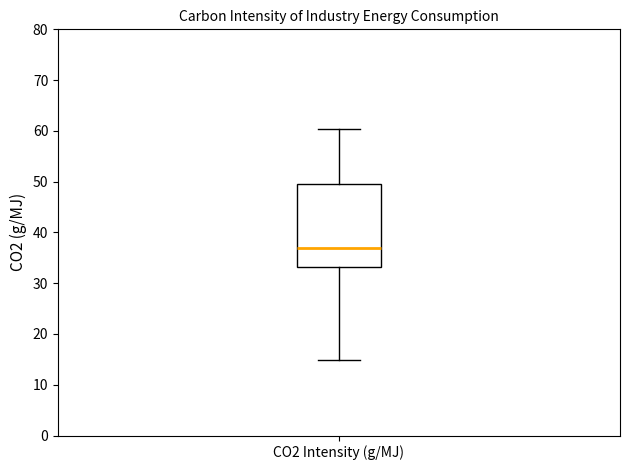

Read this box plot against the y-axis: the position of the median line, the range covered by the box, and the ends of both whiskers. The values are not printed on the chart, so give them approximately, as read against the axis.

median 37, box 33 to 50, whiskers 15 to 60